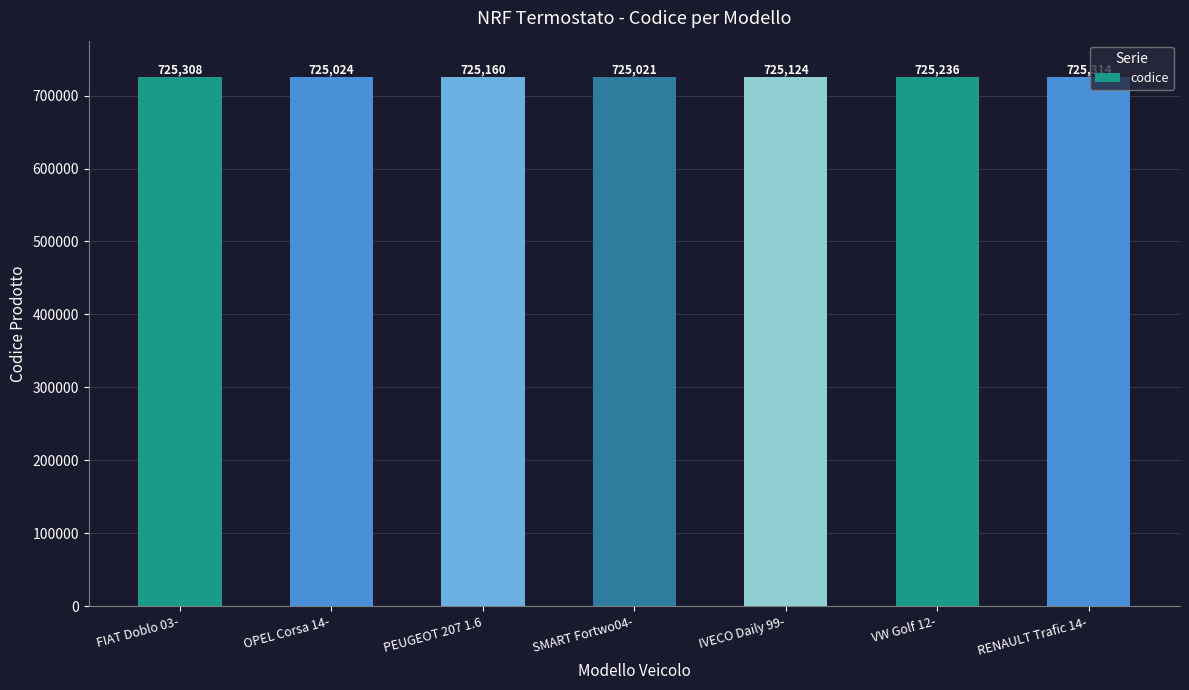

Is it true that the value at OPEL Corsa 14- is 150751?

False